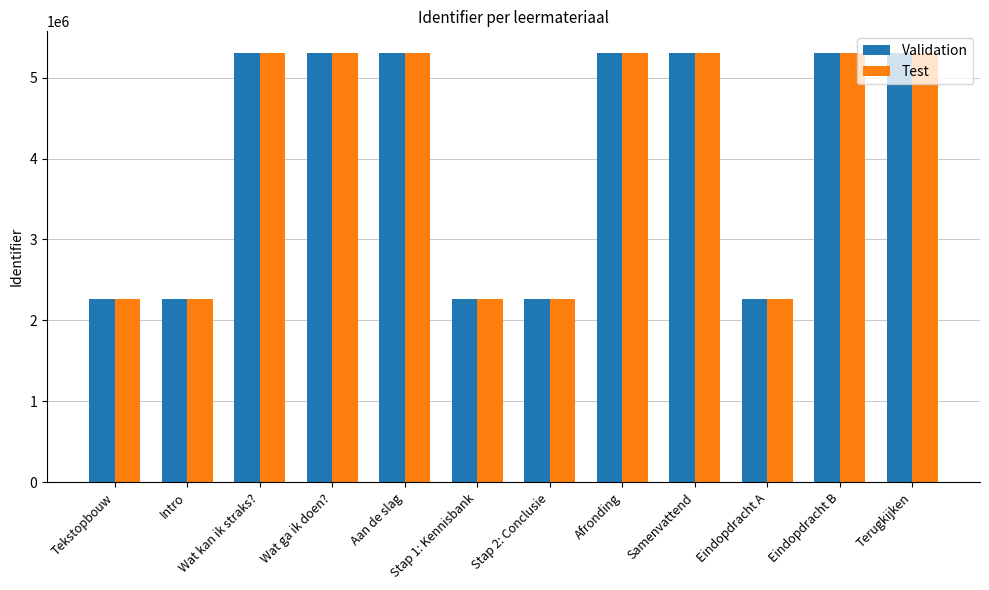

How many bars are there in each group?

2